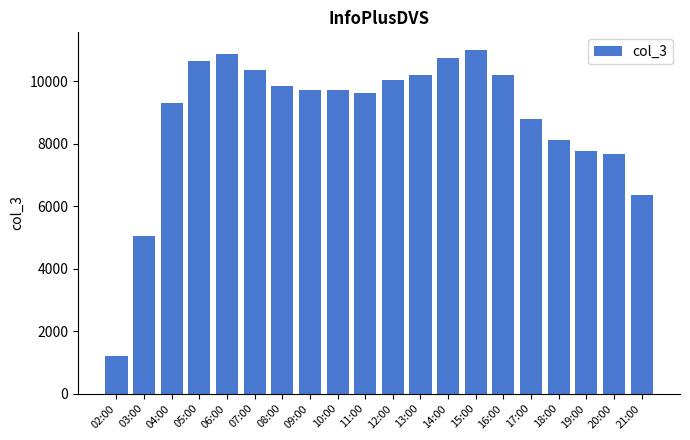

What is the value of the 17th bar from the left?

8120